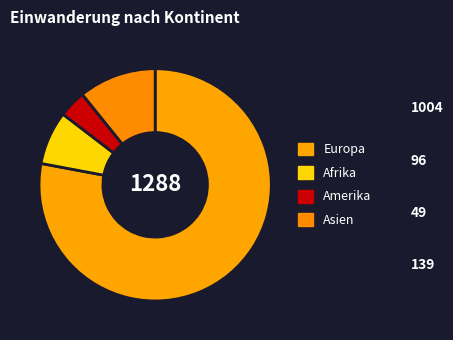

How many segments does this pie chart have?

4